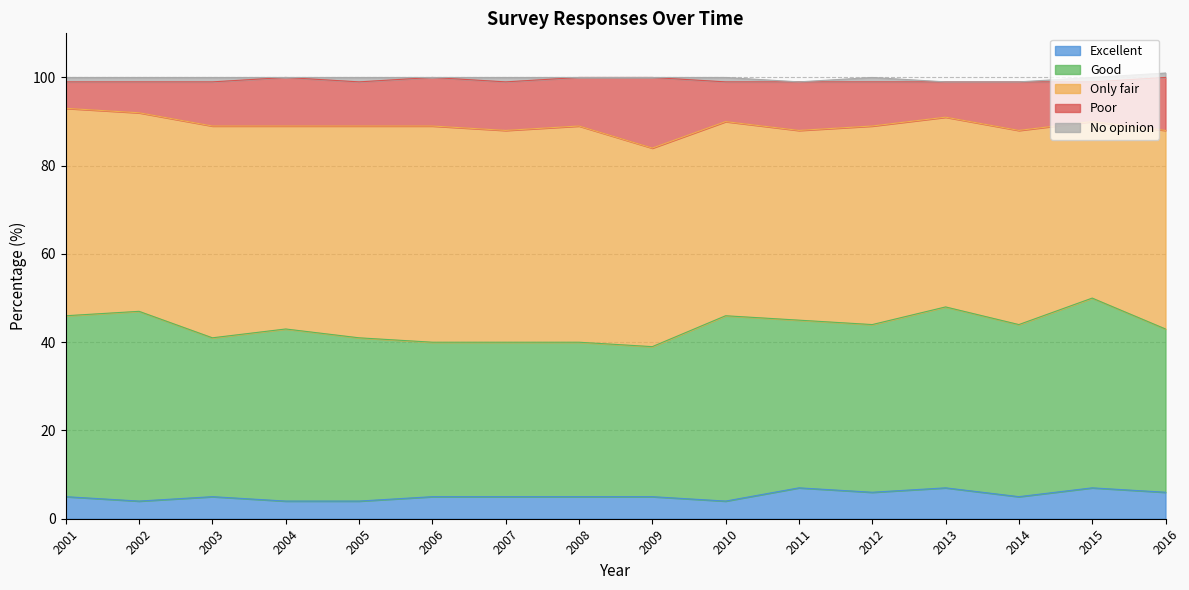

What is the highest value of the Only fair series?

49